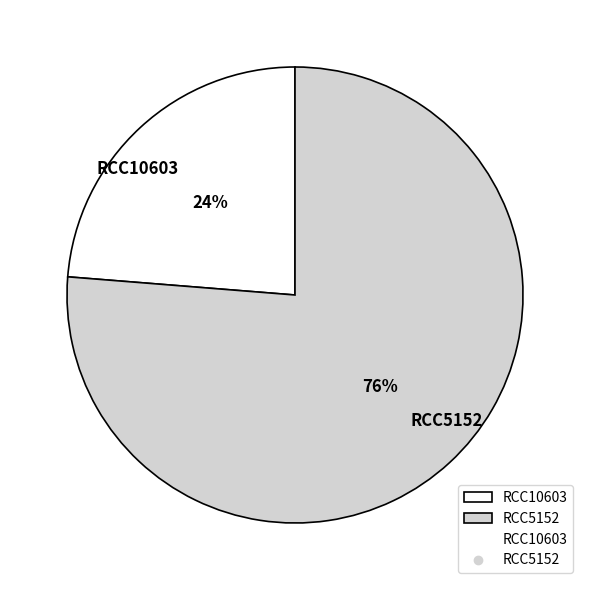

What is the majority slice?

RCC5152